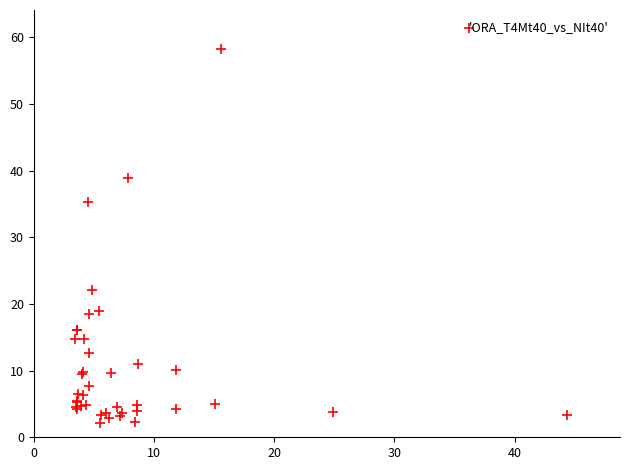

What Y value in the scatter plot is closest to 30?

35.4